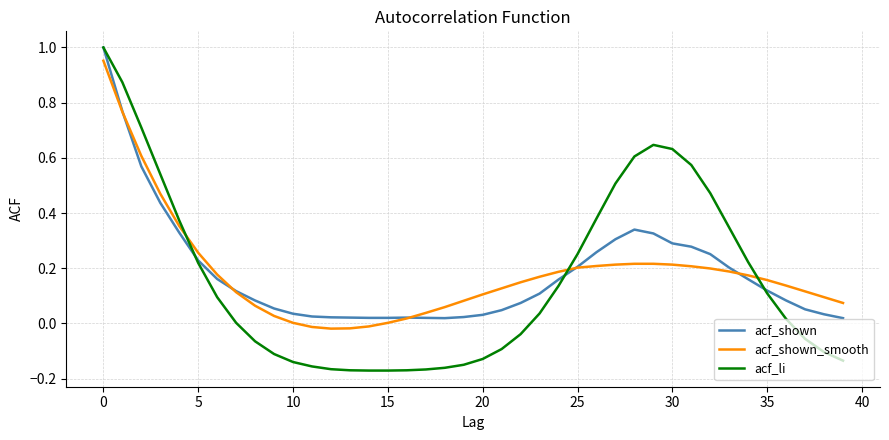

Which series has the largest range (max minus min)?

acf_li